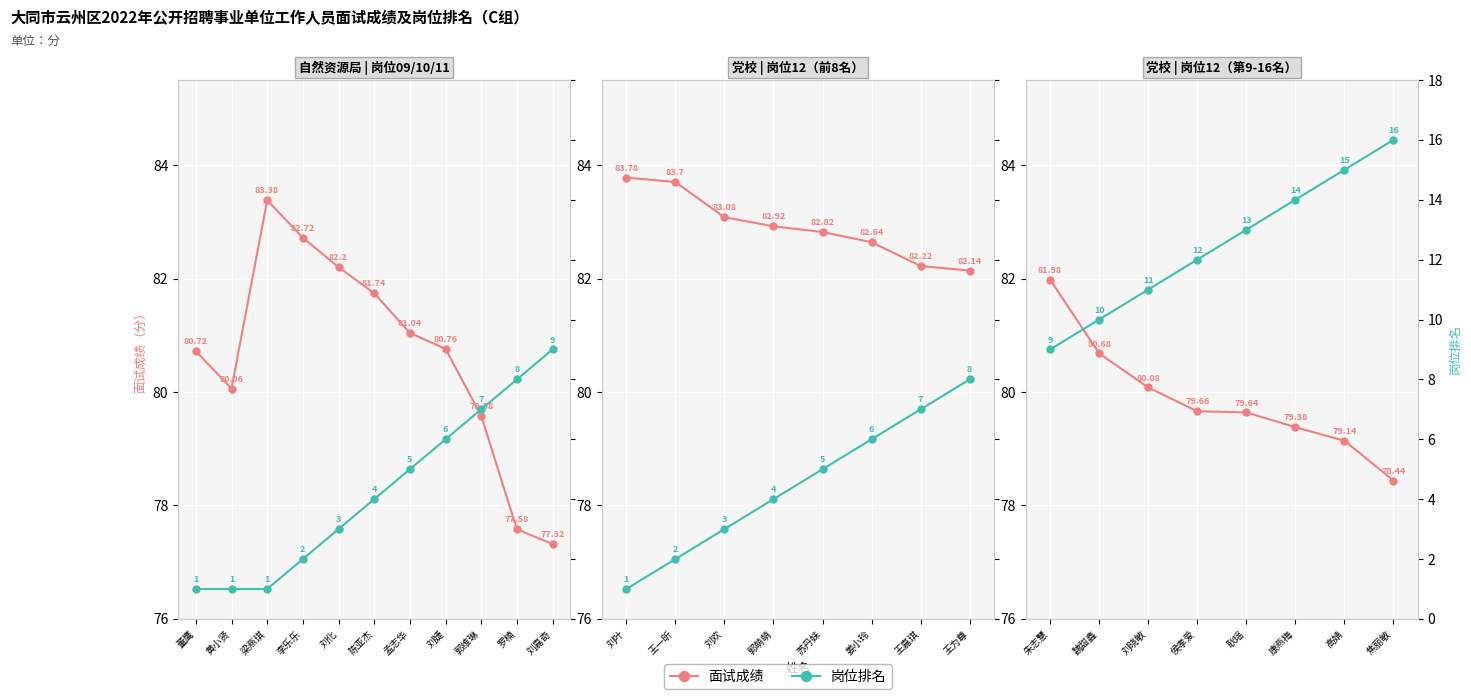

How many data points does each series have?

8